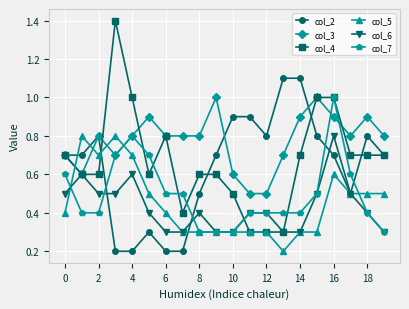

What is the greatest value displayed?

1.4